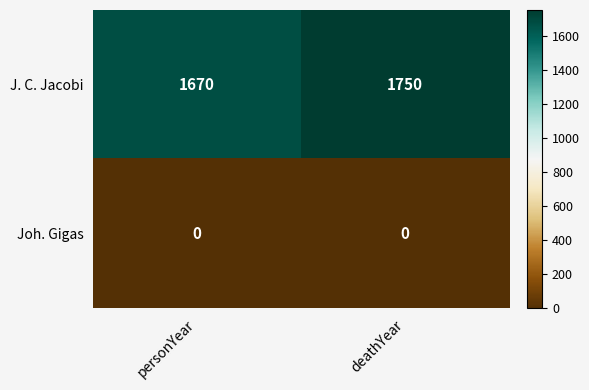

Which series changed the most between personYear and deathYear?

J. C. Jacobi